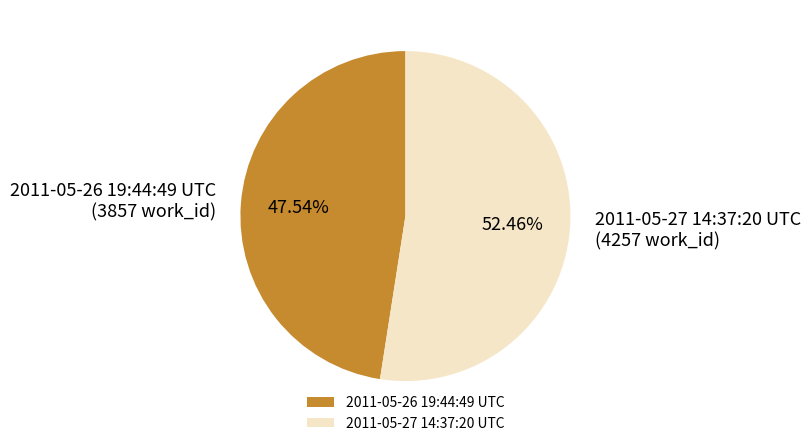

To the nearest percent, what is the difference between the 2011-05-27 14:37:20 UTC and 2011-05-26 19:44:49 UTC slice percentages?

5%